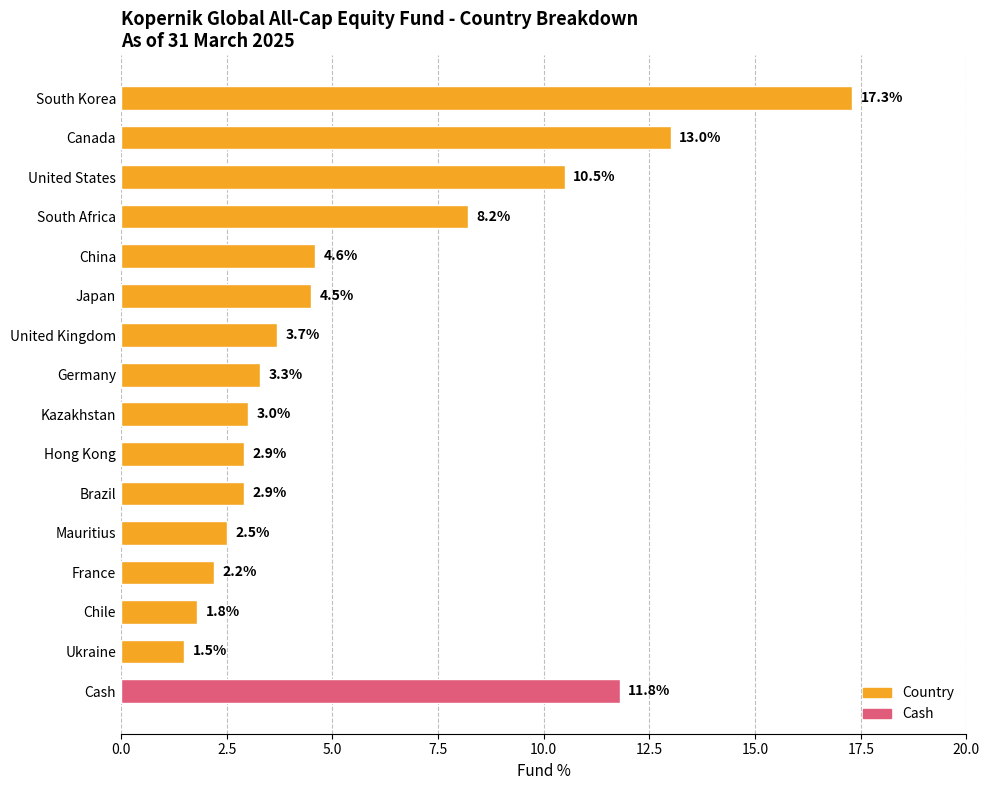

What position from the top is Hong Kong?

10